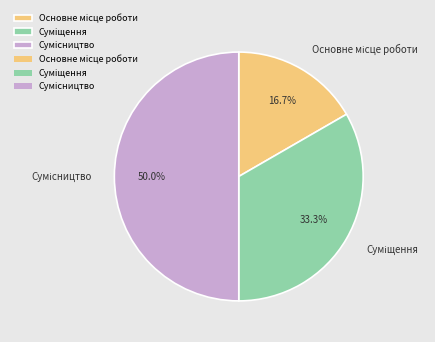

How much of the chart is everything except Суміщення?

66.7%